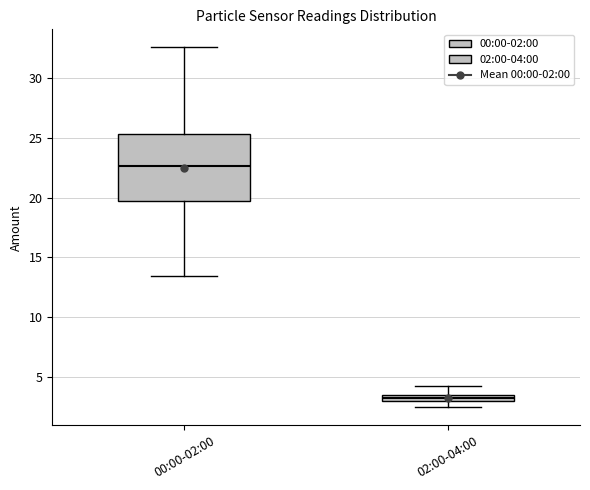

Where does the lower whisker of the box for 00:00-02:00 end on the y-axis? The values are not printed on the chart, so give them approximately, as read against the axis.

13.5